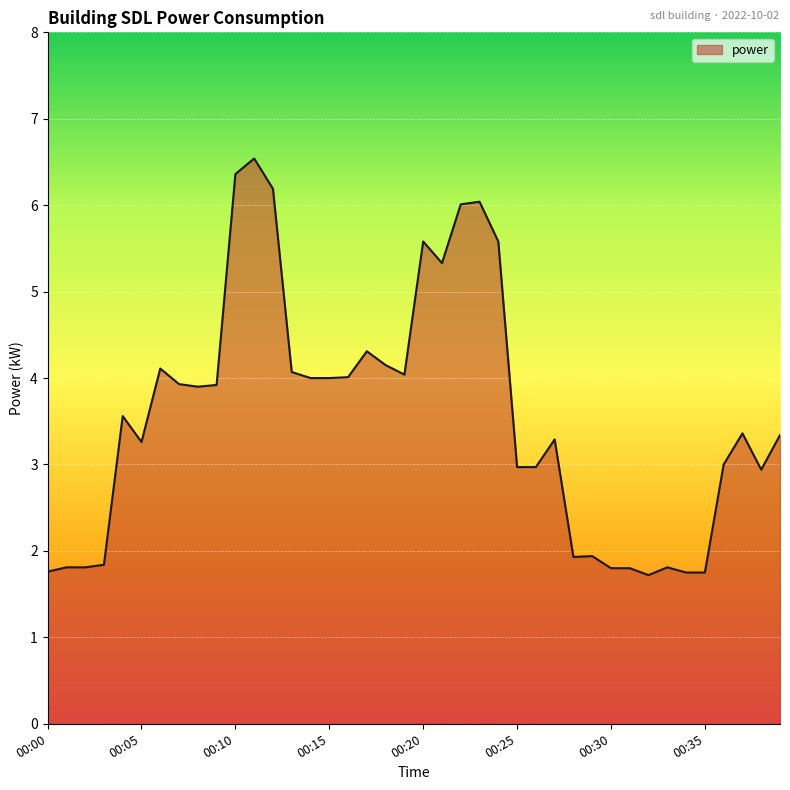

What is the maximum value shown in the chart?

6.5